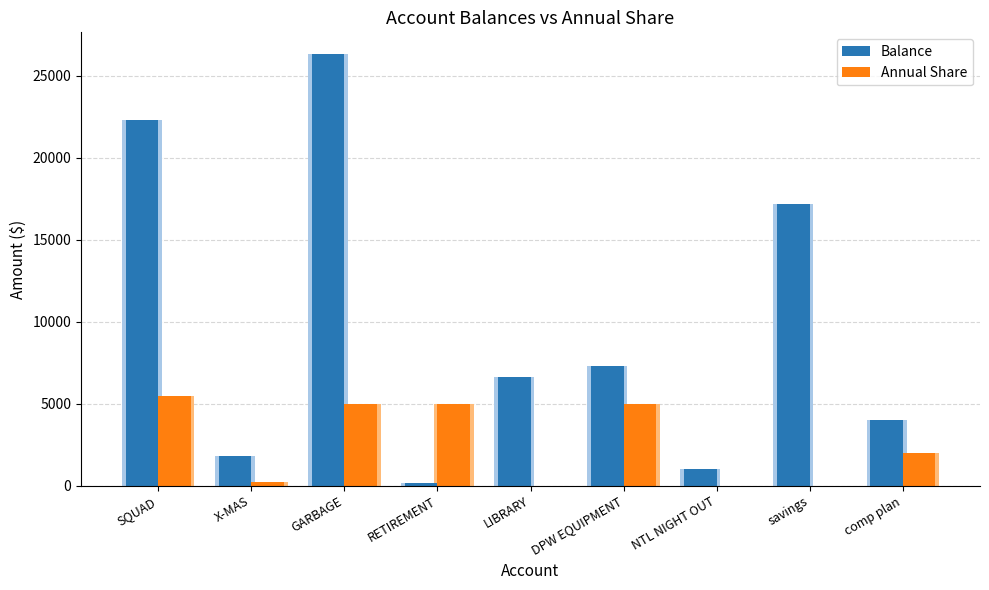

What is the total value across all series at GARBAGE?

31330.8